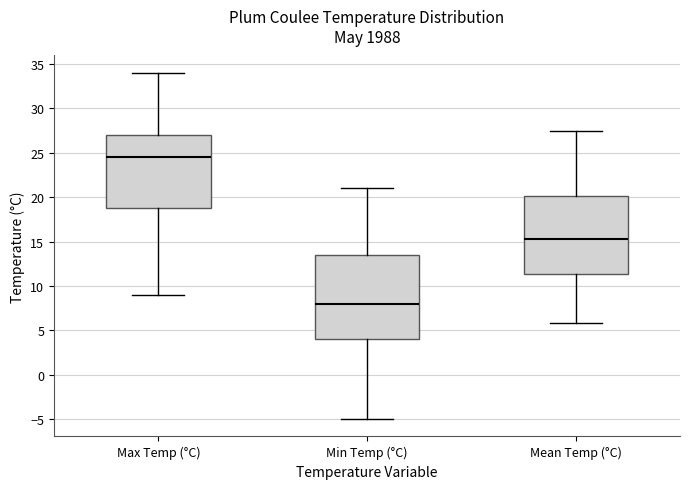

Reading left to right, read every box against the y-axis: the position of its median line, the range the box covers, and the ends of its whiskers. The values are not printed on the chart, so give them approximately, as read against the axis.

Max Temp (°C): median 24.5, box 19.0 to 27.0, whiskers 9.0 to 34.0
Min Temp (°C): median 8.0, box 4.0 to 13.5, whiskers -5.0 to 21.0
Mean Temp (°C): median 15.5, box 11.5 to 20.0, whiskers 6.0 to 27.5